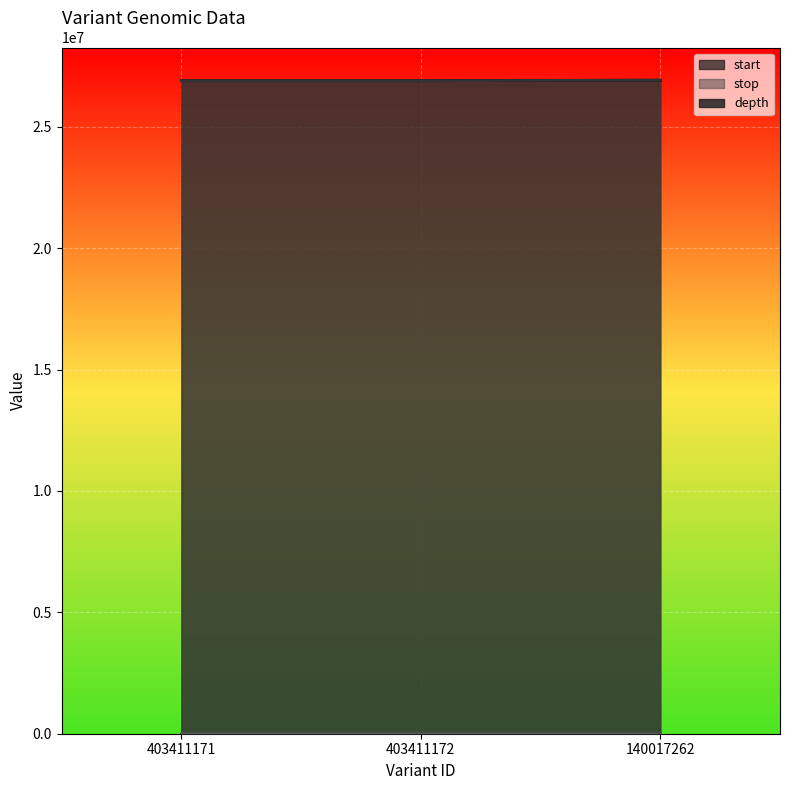

What is the difference between the stop values at 140017262 and 403411171?

21781